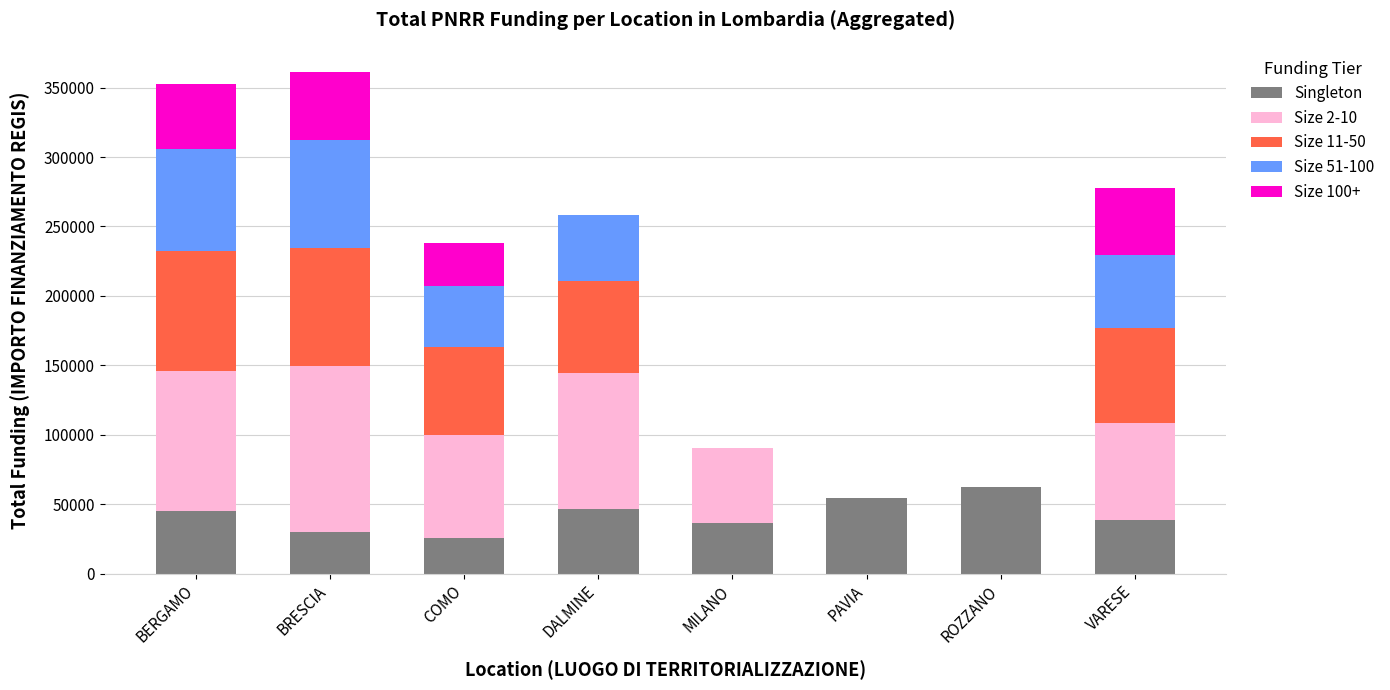

The Singleton series shows 36123.8 at MILANO. True or false?

True